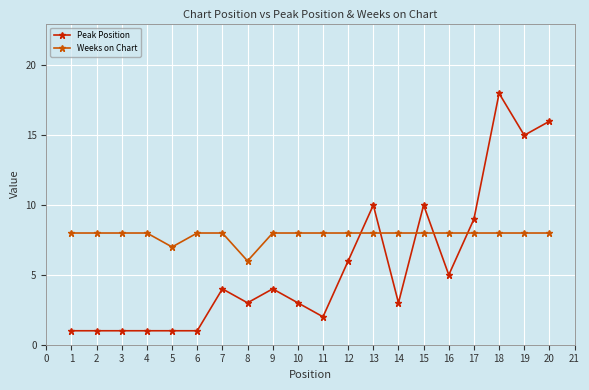

True or false: Weeks on Chart has a value of 3 at 4.

False